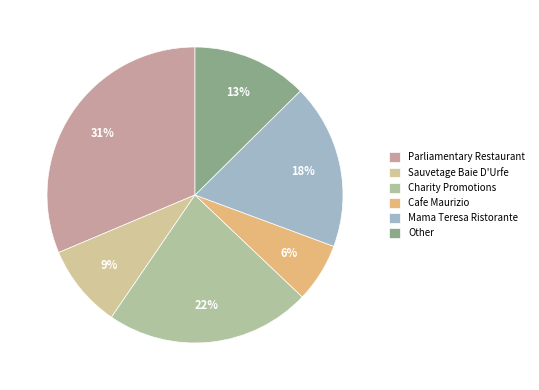

How many segments does this pie chart have?

6